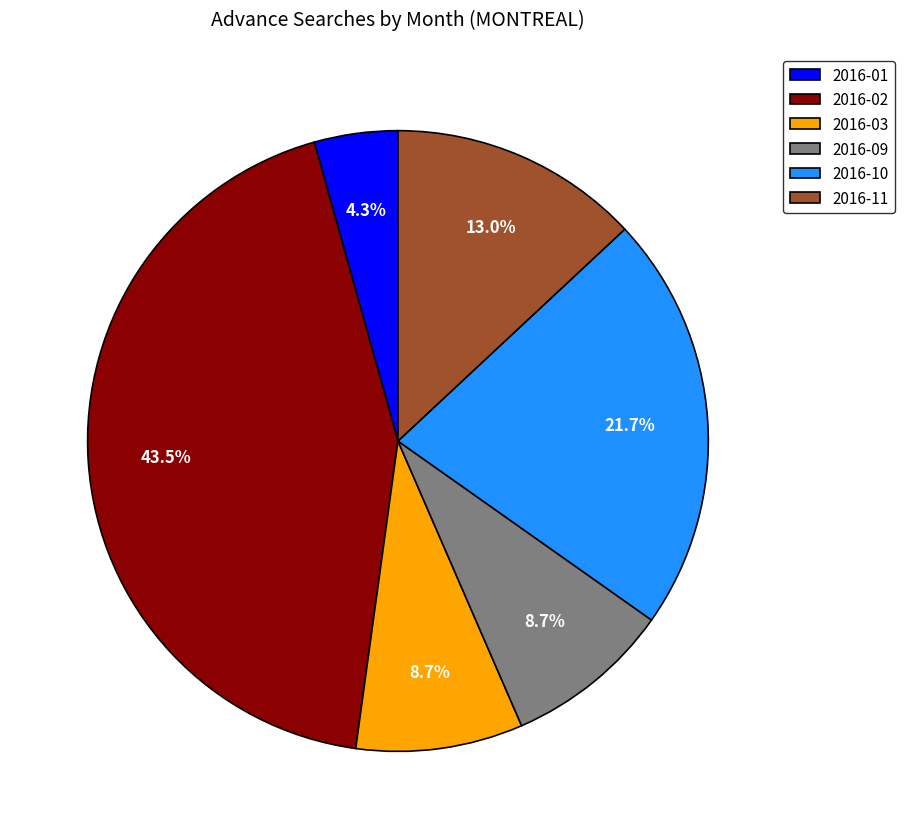

How many segments does this pie chart have?

6